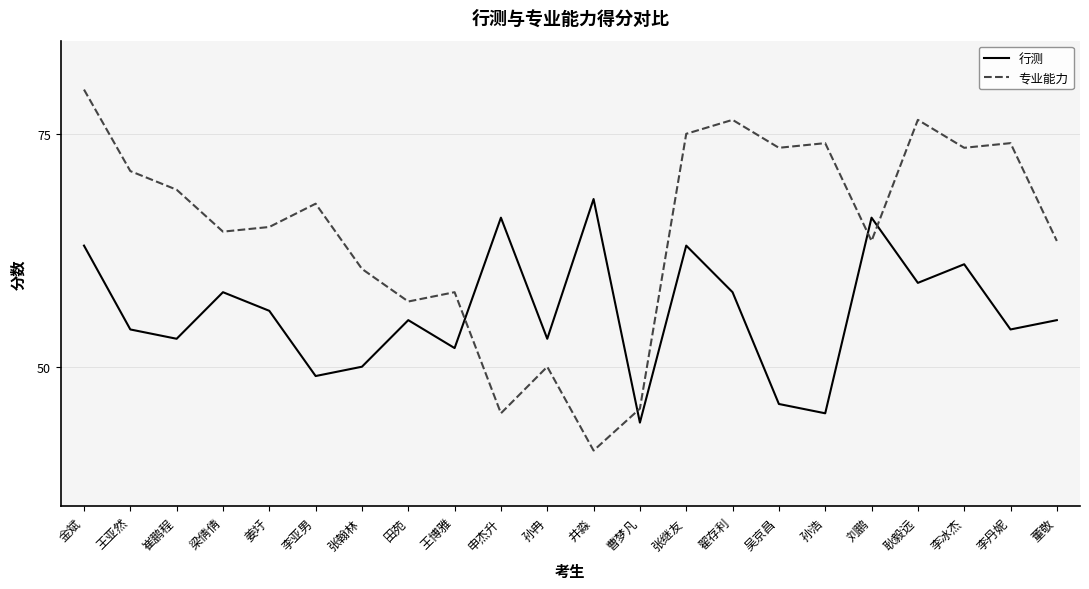

Which series has the largest range (max minus min)?

专业能力